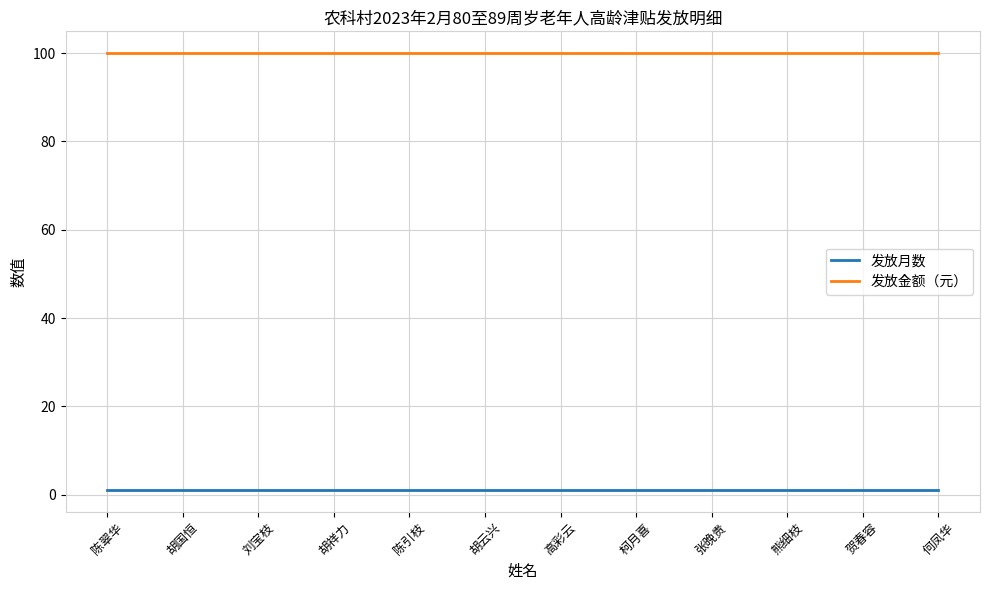

At 胡国恒, list the series in order from smallest to largest.

发放月数, 发放金额（元）